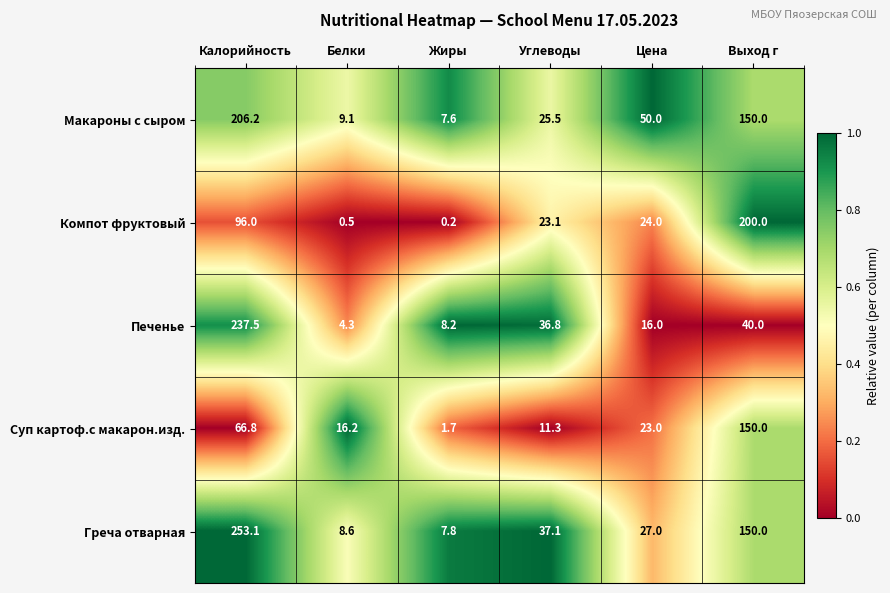

Reading left to right, extract all data points from this chart.

Макароны с сыром: 206.2	9.1	7.6	25.5	50.0	150.0
Компот фруктовый: 96.0	0.5	0.2	23.1	24.0	200.0
Печенье: 237.5	4.3	8.2	36.8	16.0	40.0
Суп картоф.с макарон.изд.: 66.8	16.2	1.7	11.3	23.0	150.0
Греча отварная: 253.1	8.6	7.8	37.1	27.0	150.0